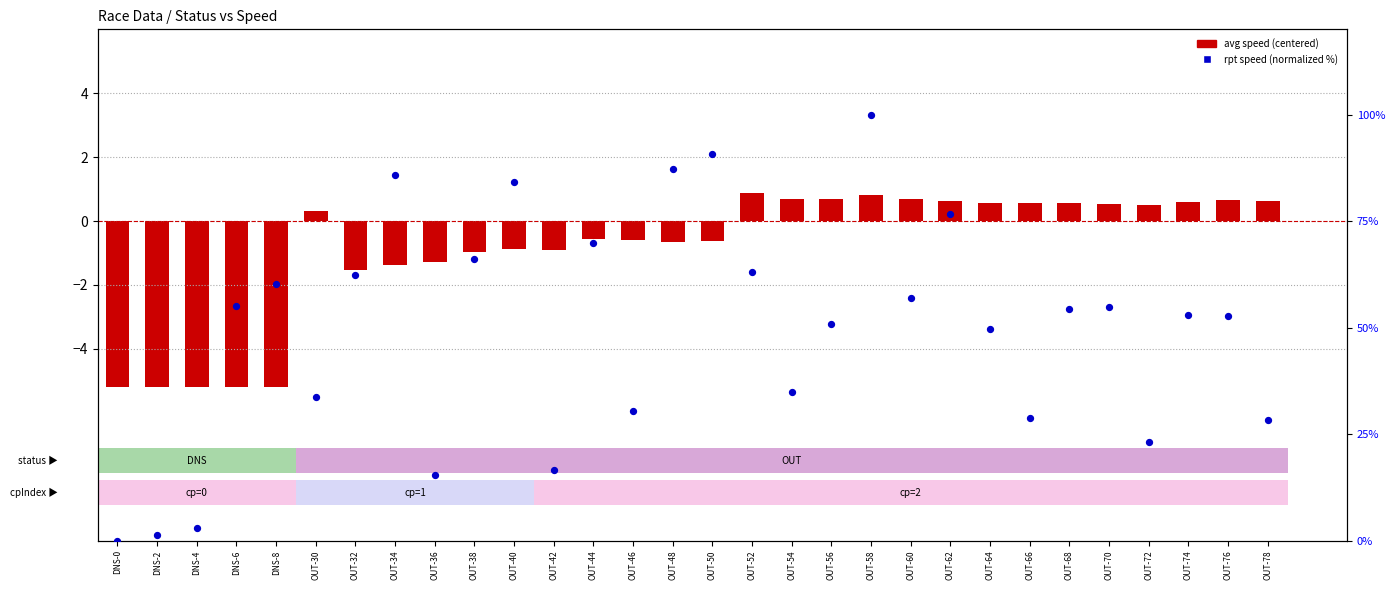

Between OUT-74 and OUT-70, which is larger?

OUT-70